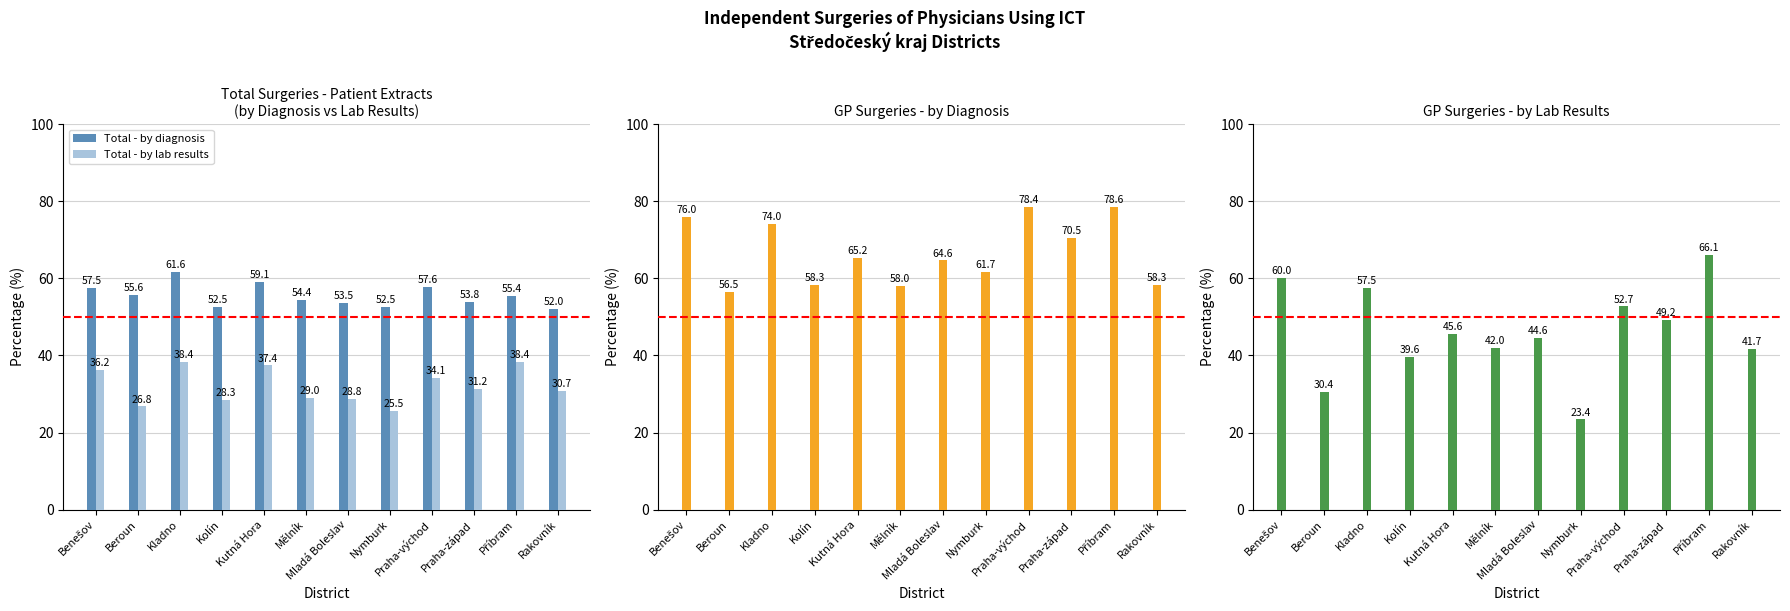

What is the lowest value of the Total - by lab results series?

25.5